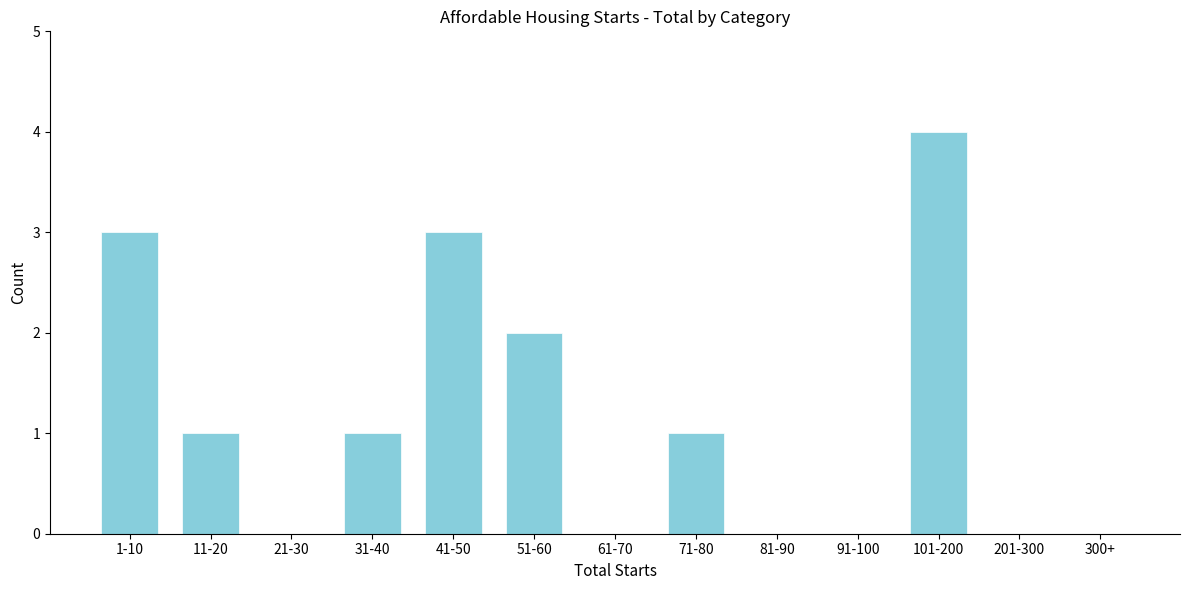

Reading left to right, list all the values displayed in this chart.

1-10=3	11-20=1	21-30=0	31-40=1	41-50=3	51-60=2	61-70=0	71-80=1	81-90=0	91-100=0	101-200=4	201-300=0	300+=0